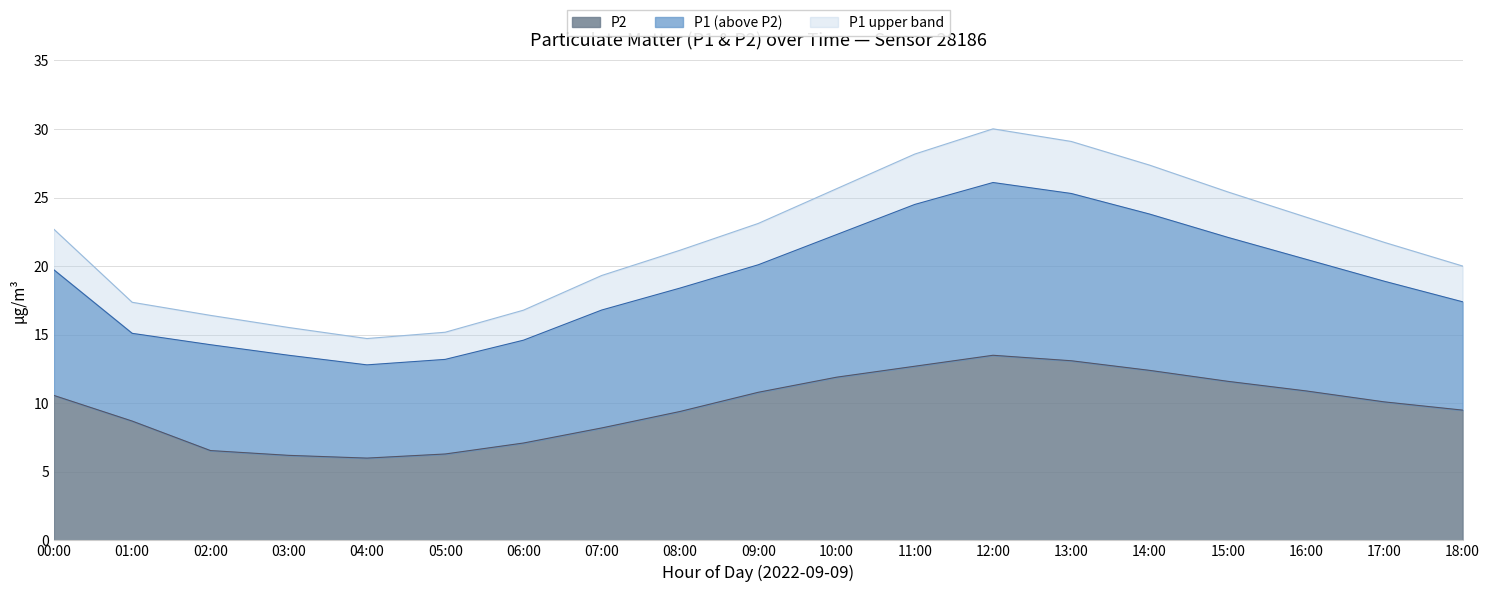

Is it true that P2 equals 18.4 at 09:00?

False